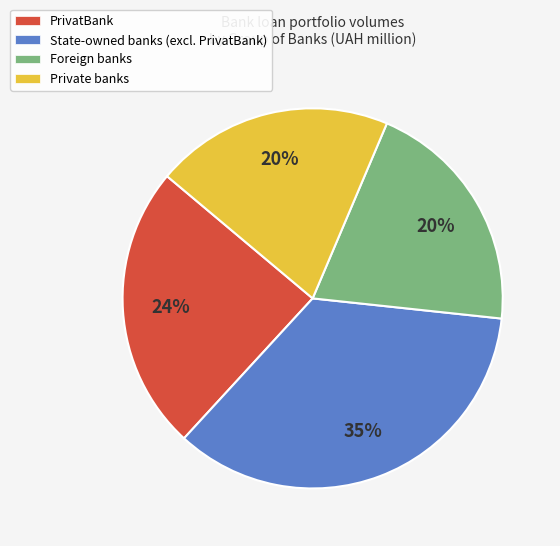

To the nearest percent, what portion does State-owned banks (excl. PrivatBank) represent?

35%